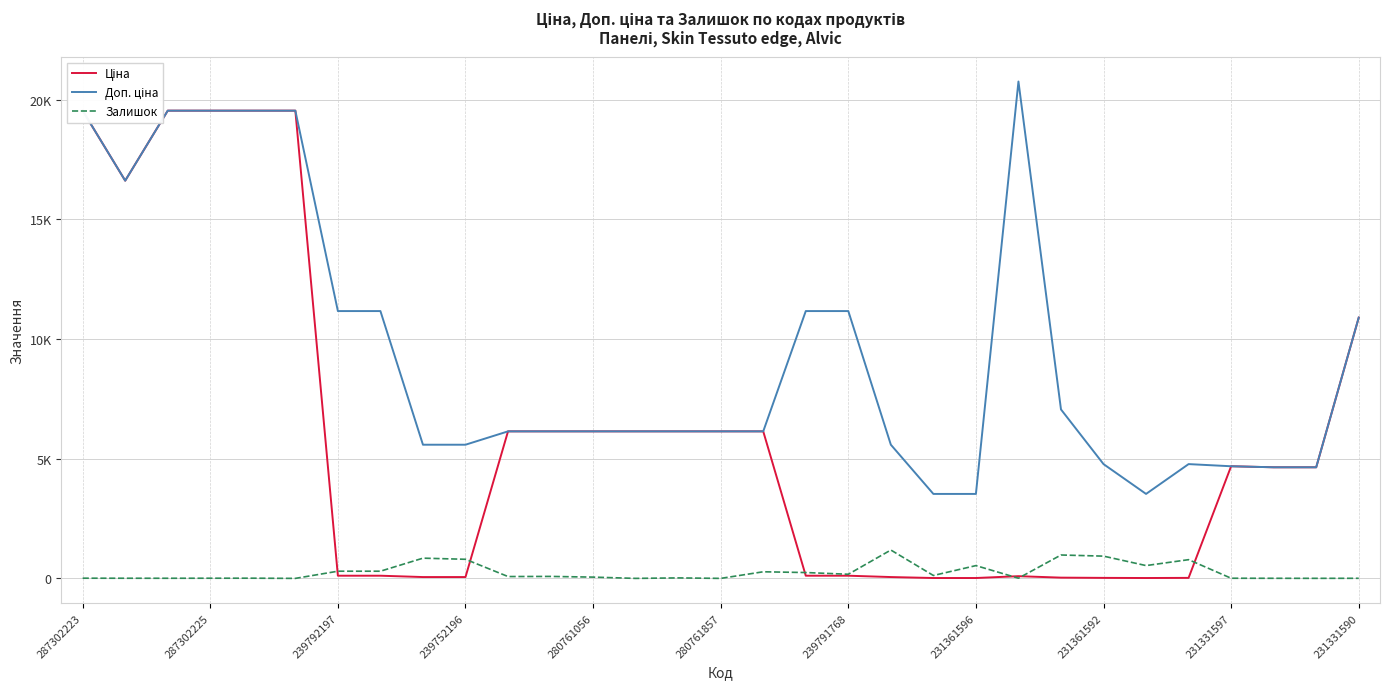

At which label does Залишок reach its minimum?

280761857